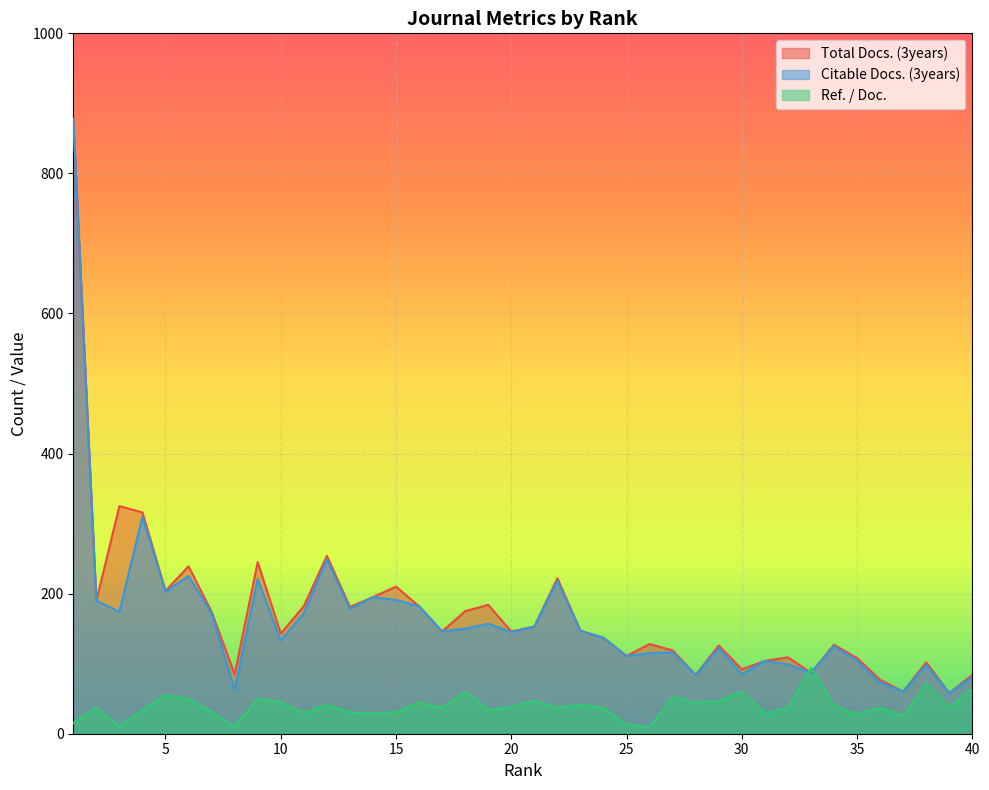

Where is Total Docs. (3years) nearest to the value 468?

3